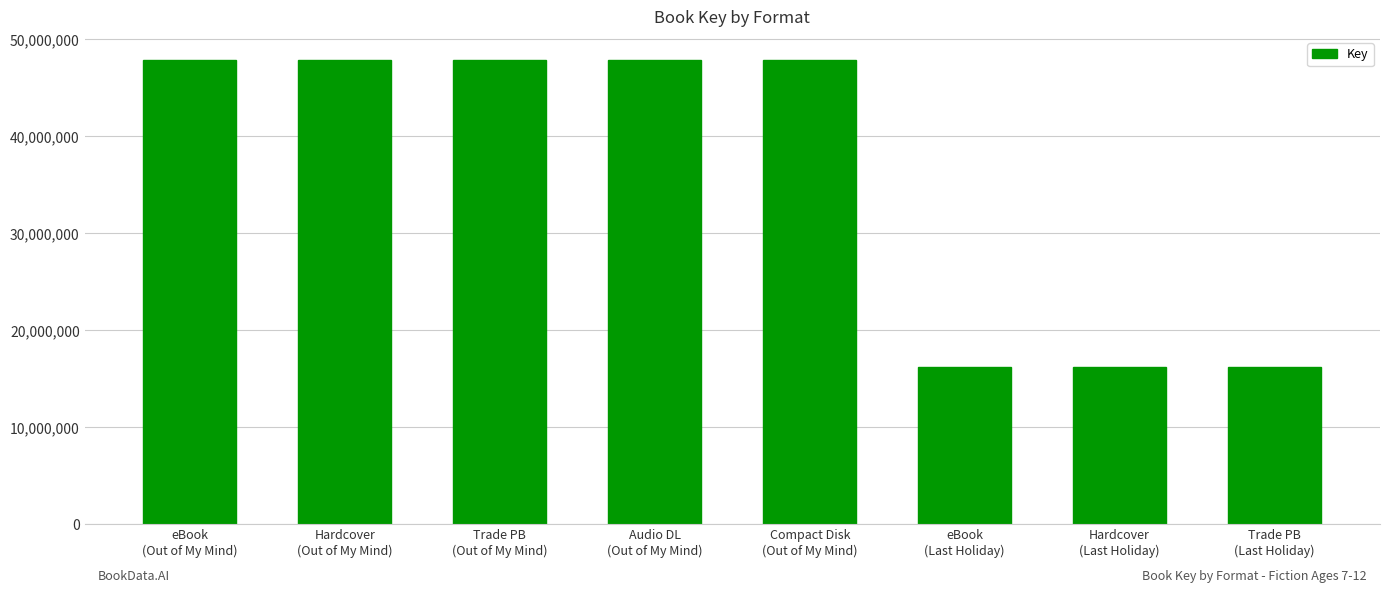

The value at Audio DL
(Out of My Mind) is 83643812. True or false?

False